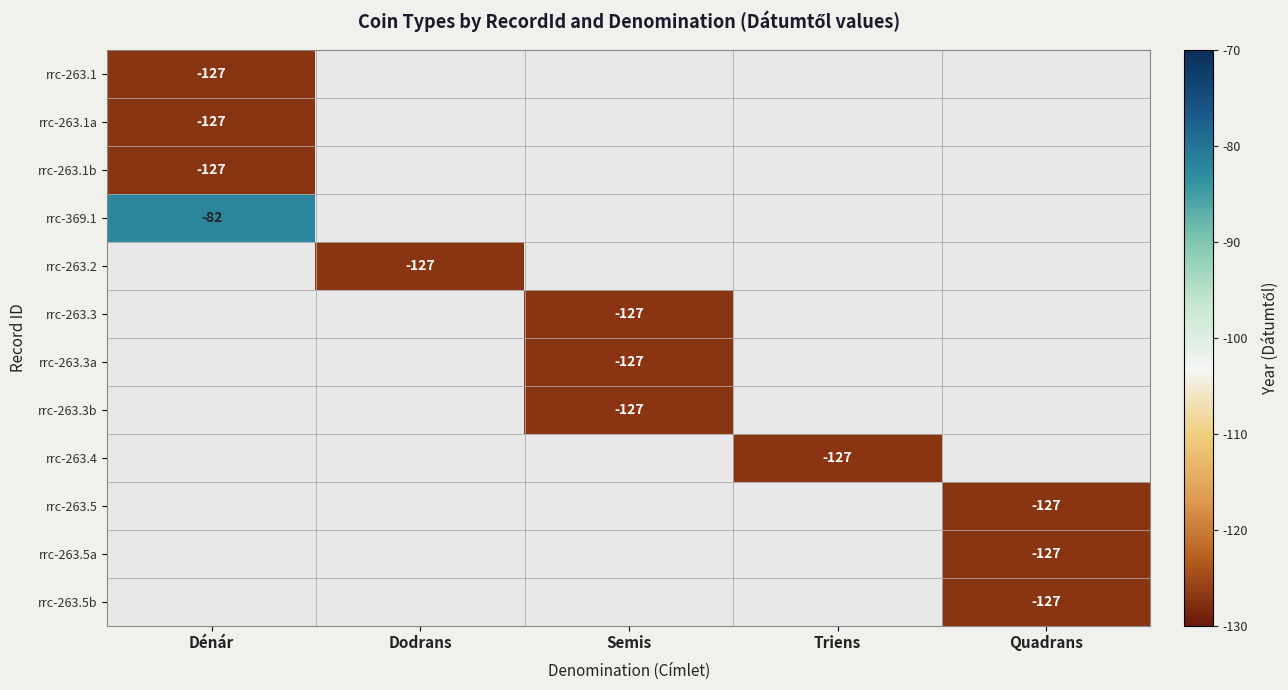

Is it true that rrc-263.3b equals -127 at Semis?

True